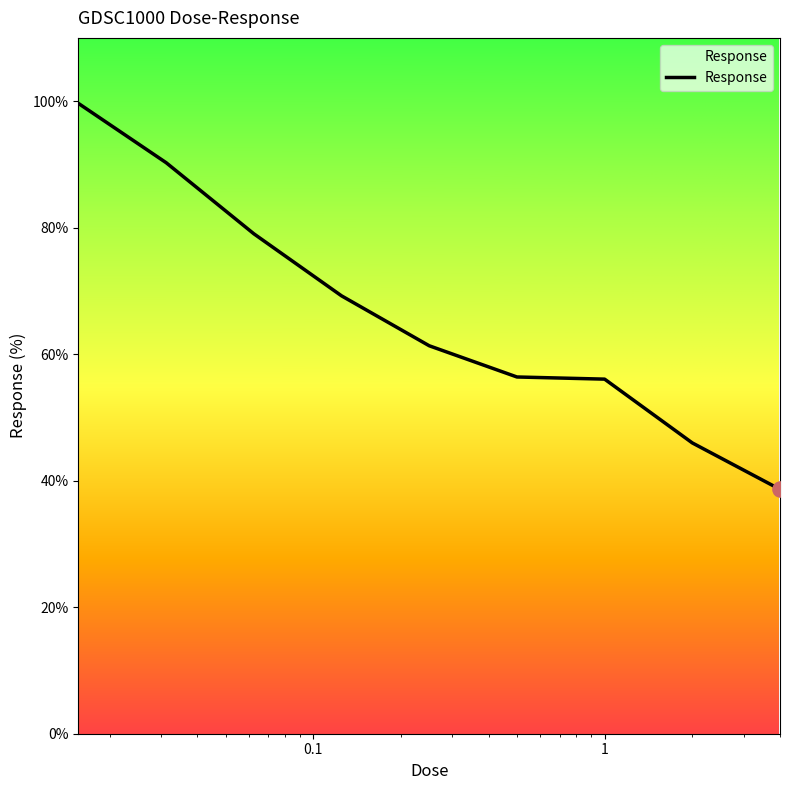

What is the minimum value shown in the chart?

38.6